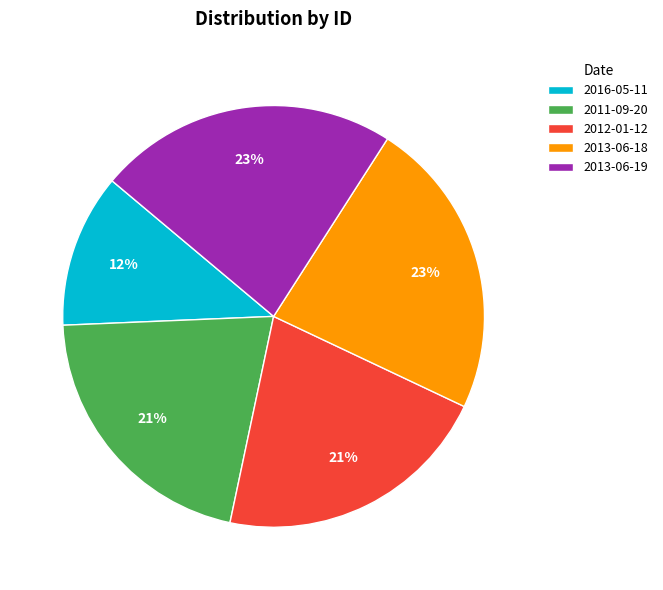

Combined, do 2012-01-12 and 2013-06-18 account for over 50%?

No